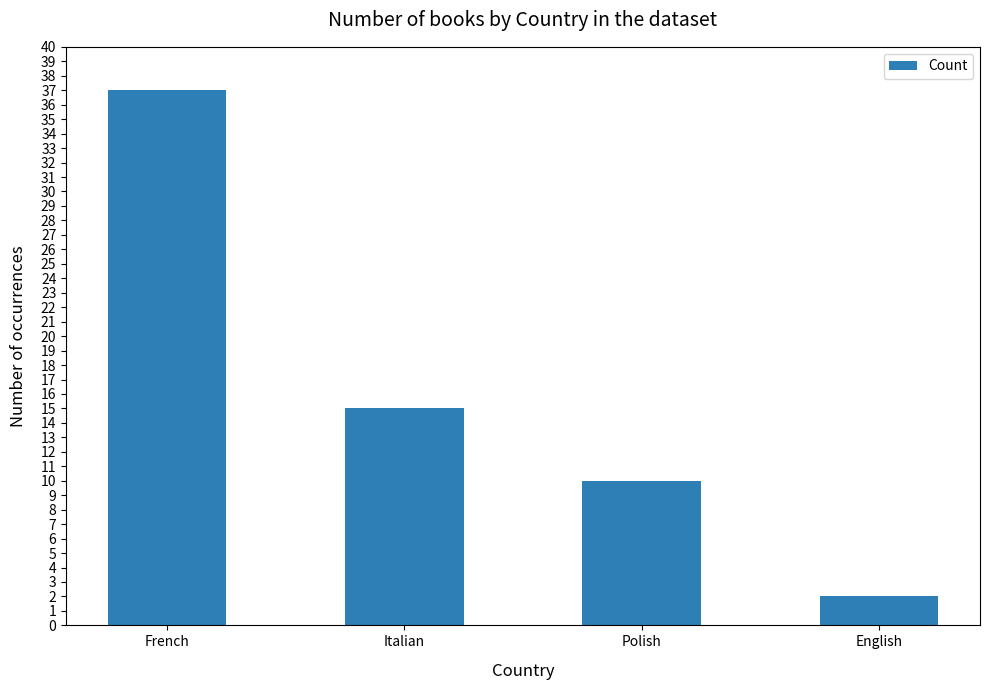

Reading right to left, transcribe all the data shown in this chart.

2	10	15	37